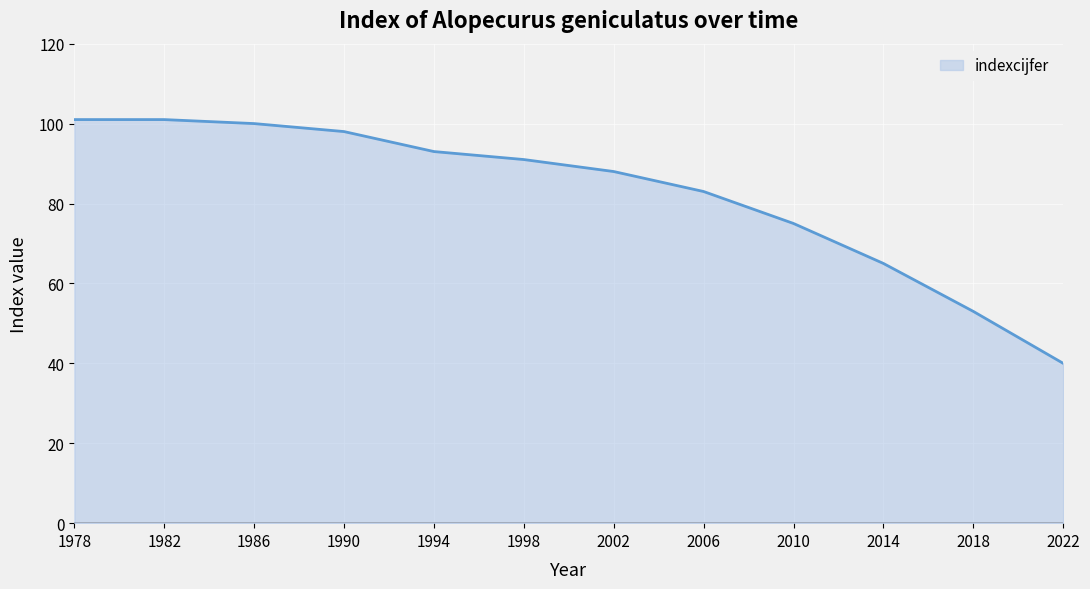

What value does the data have at 1998, to the nearest 5?

90